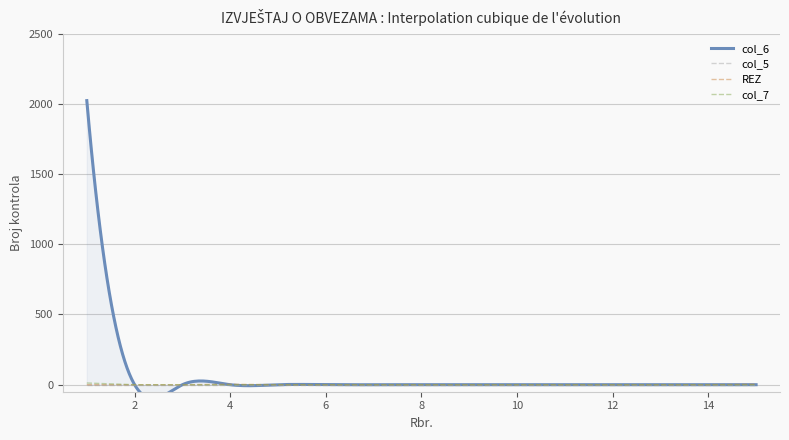

How many interior local peaks does the REZ series have?

1